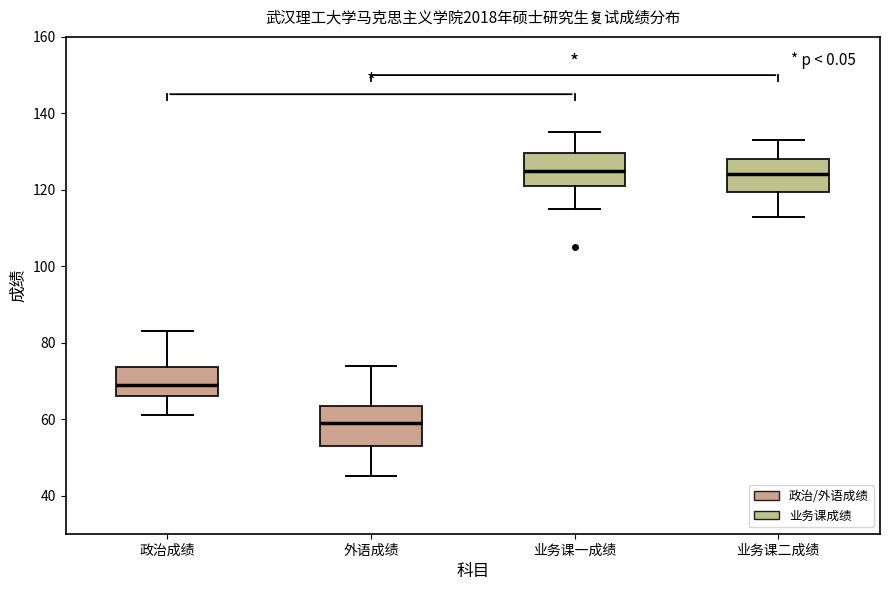

Comparing the boxes themselves (not the whiskers), which one is the tallest?

外语成绩